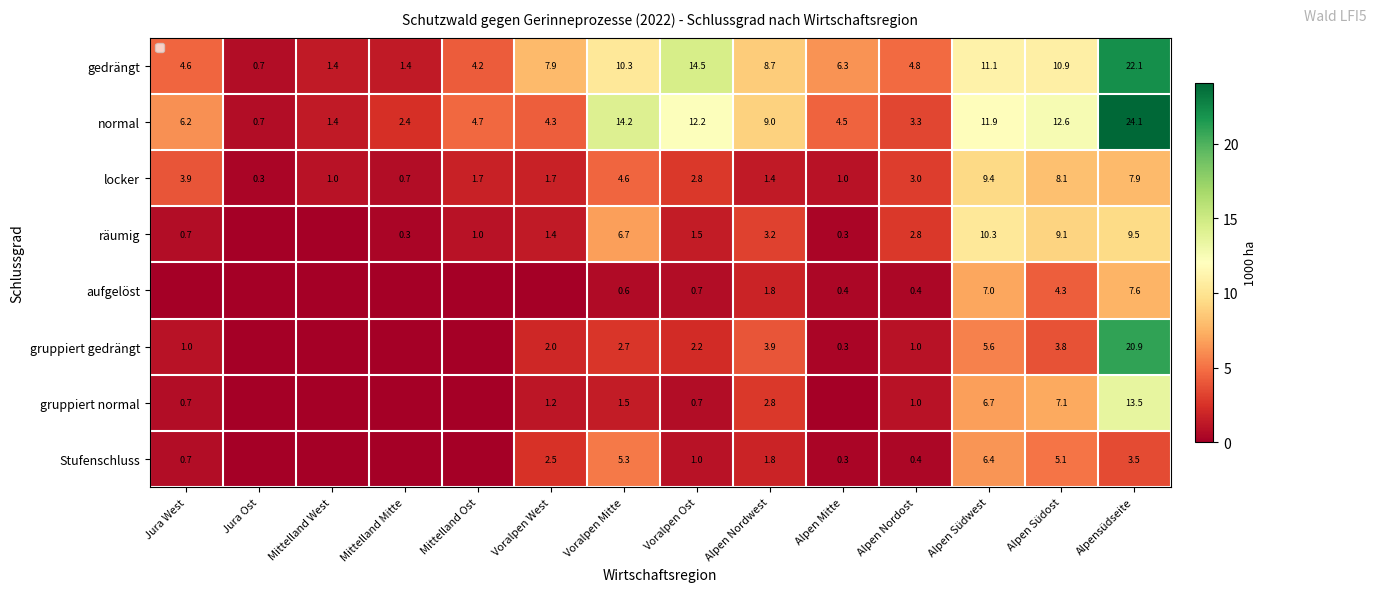

Rank the series at Voralpen Ost from highest to lowest value.

gedrängt, normal, locker, gruppiert gedrängt, räumig, Stufenschluss, aufgelöst, gruppiert normal